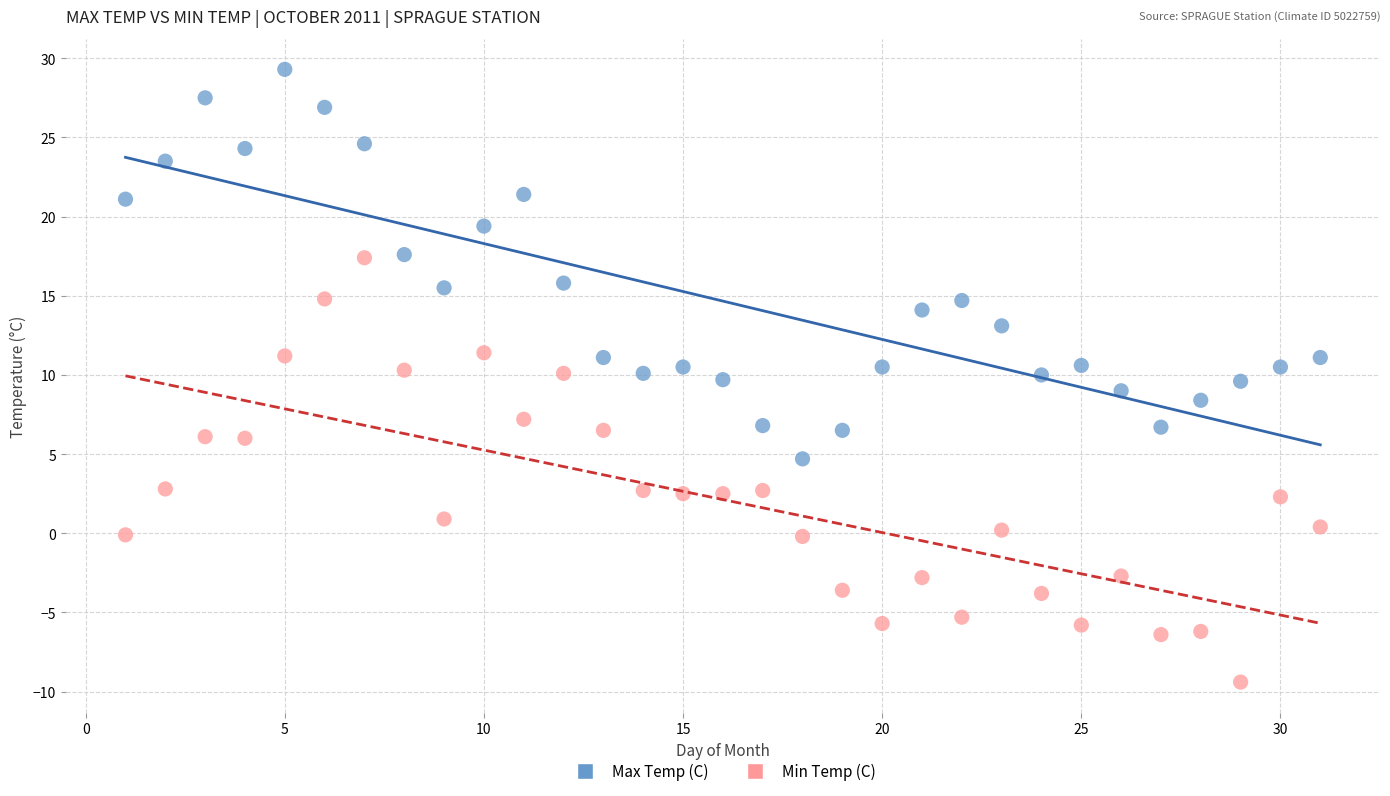

Across all data points, what is the range of X values (max minus min)?

30.0